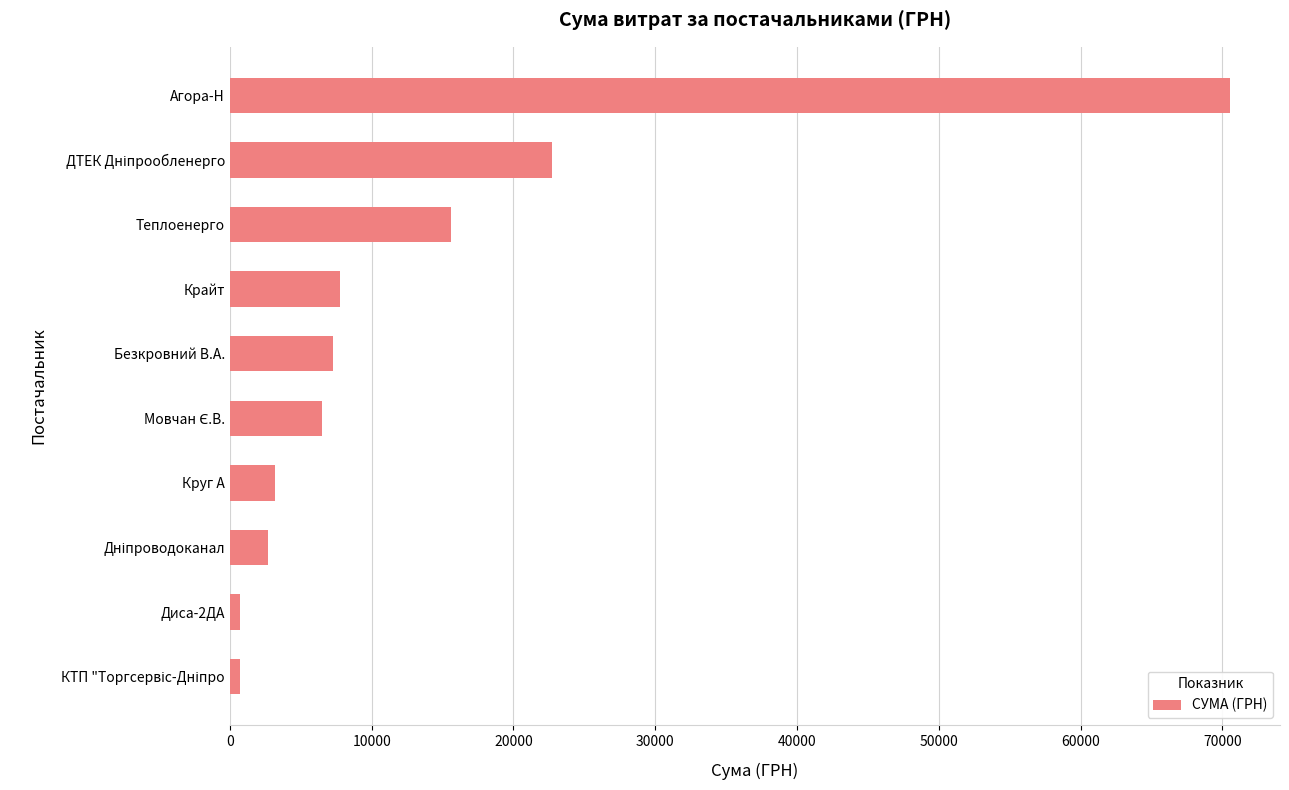

What is the minimum value shown in the chart?

715.5